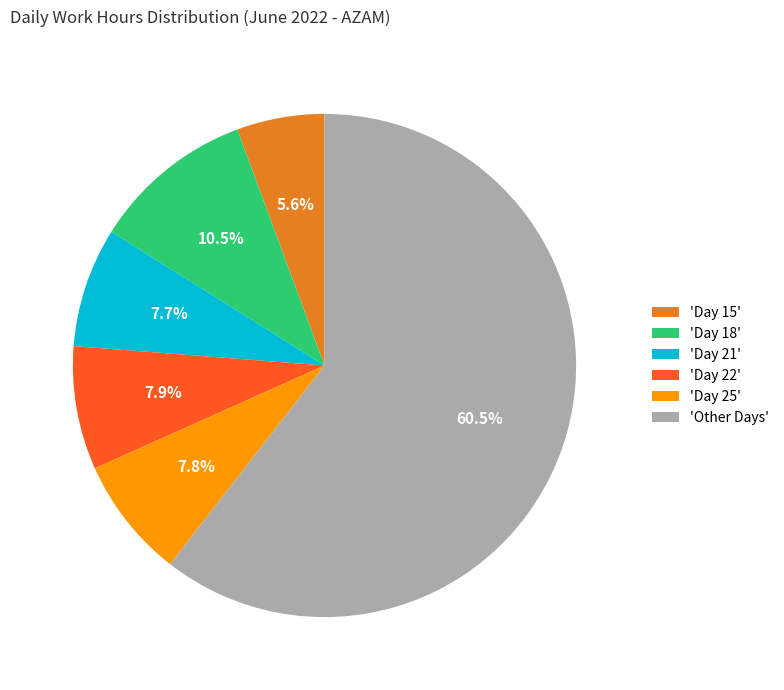

What percentage is NOT represented by 'Other Days'?

39.5%